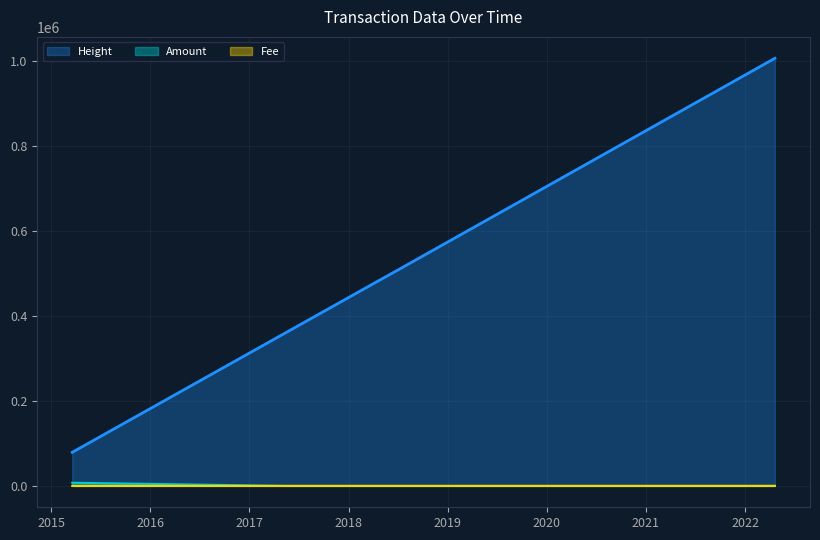

Between 2015-03-20 and 2017-05-15, which series saw the biggest shift?

Height